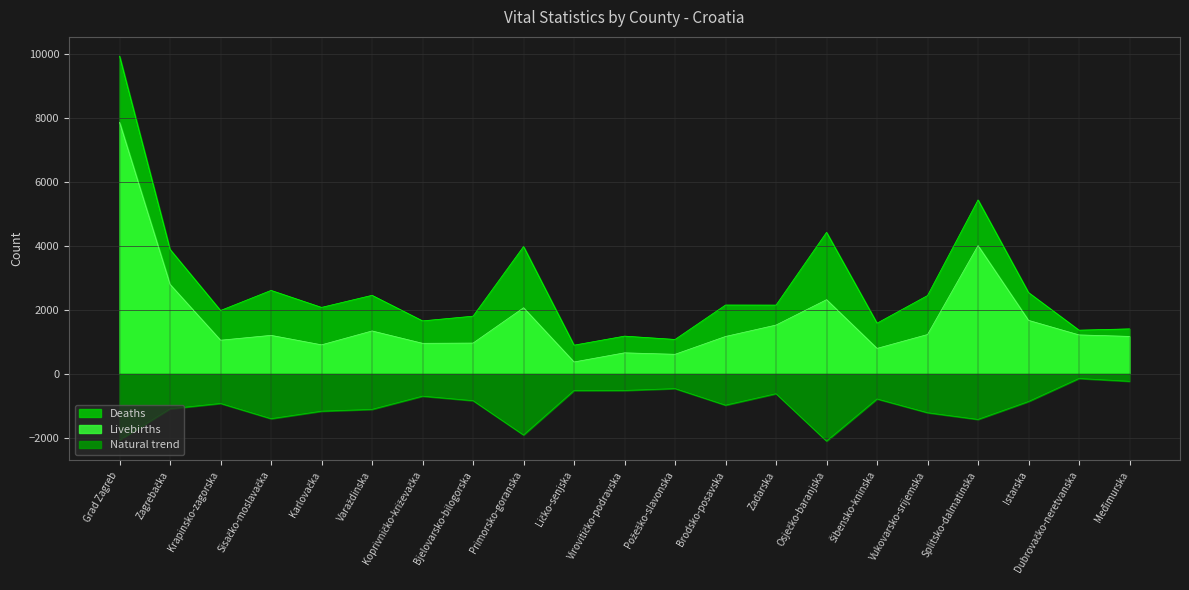

Is it true that Livebirths equals 952 at Koprivničko-križevačka?

True